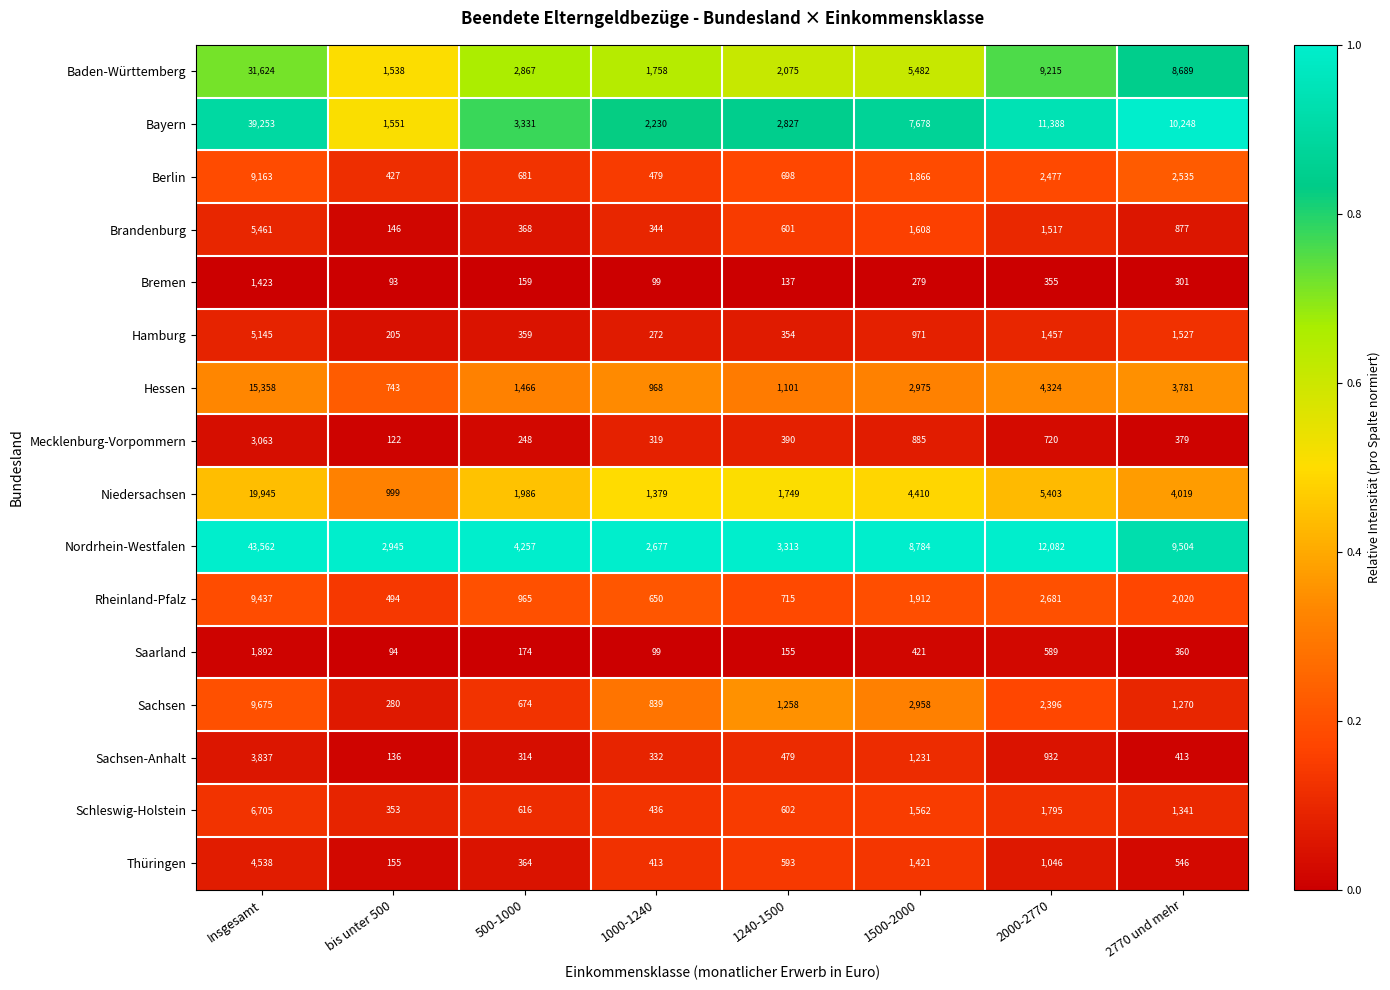

What value does the Saarland series have at bis unter 500, to the nearest 50?

100